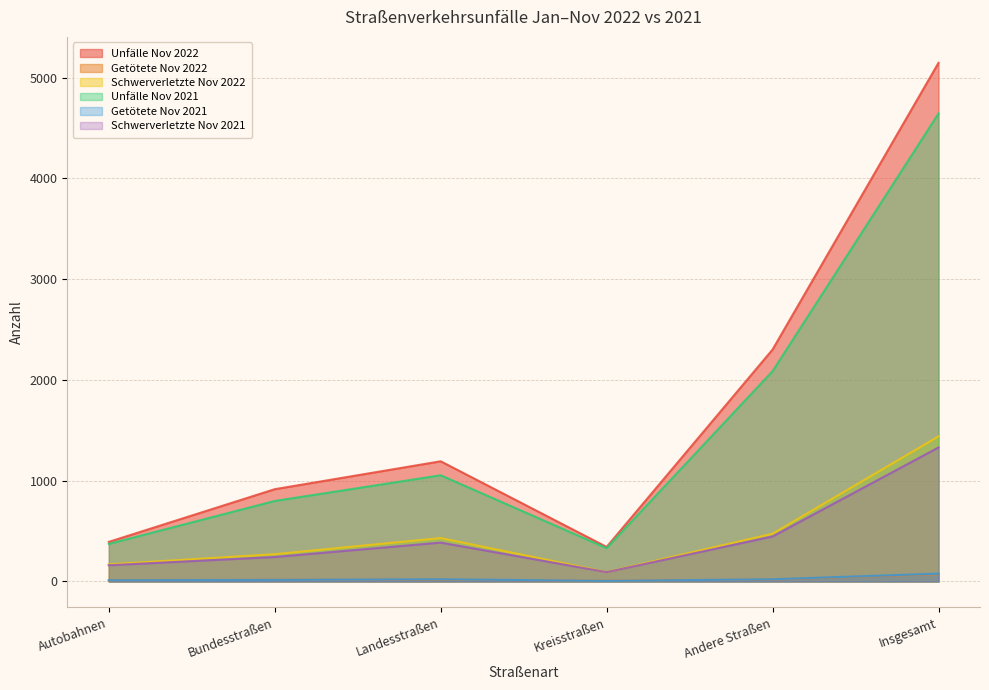

Does the chart have visible grid lines?

Yes